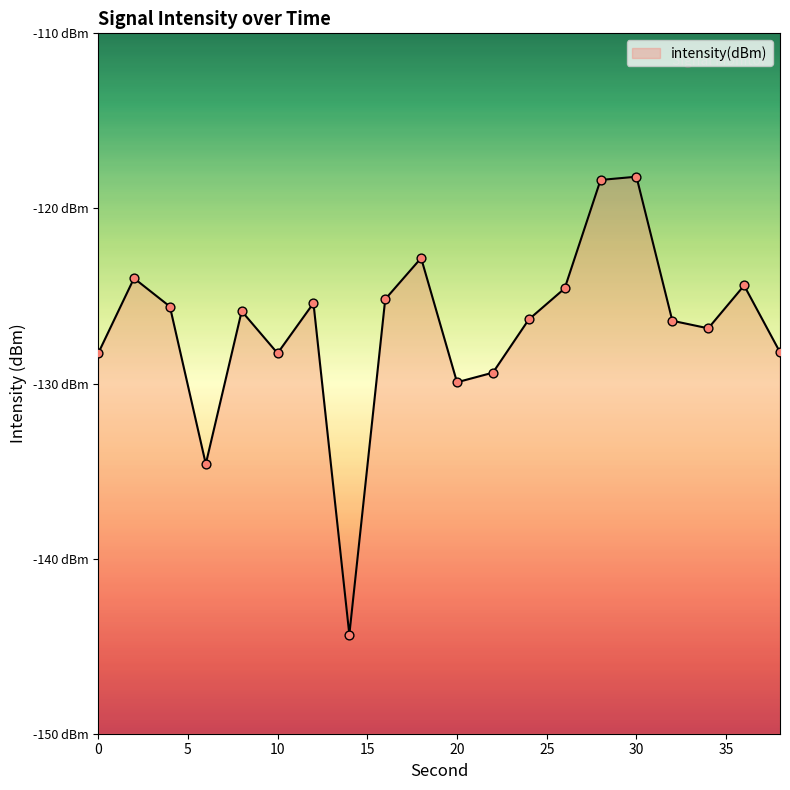

What is the change in value from 2 to 20?

-5.9